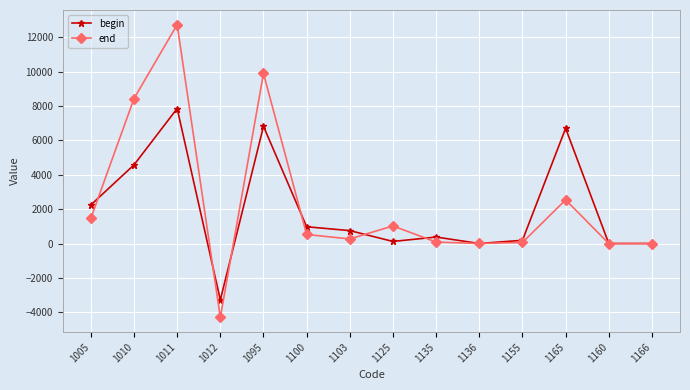

Is it true that begin equals 9344.3 at 1095?

False